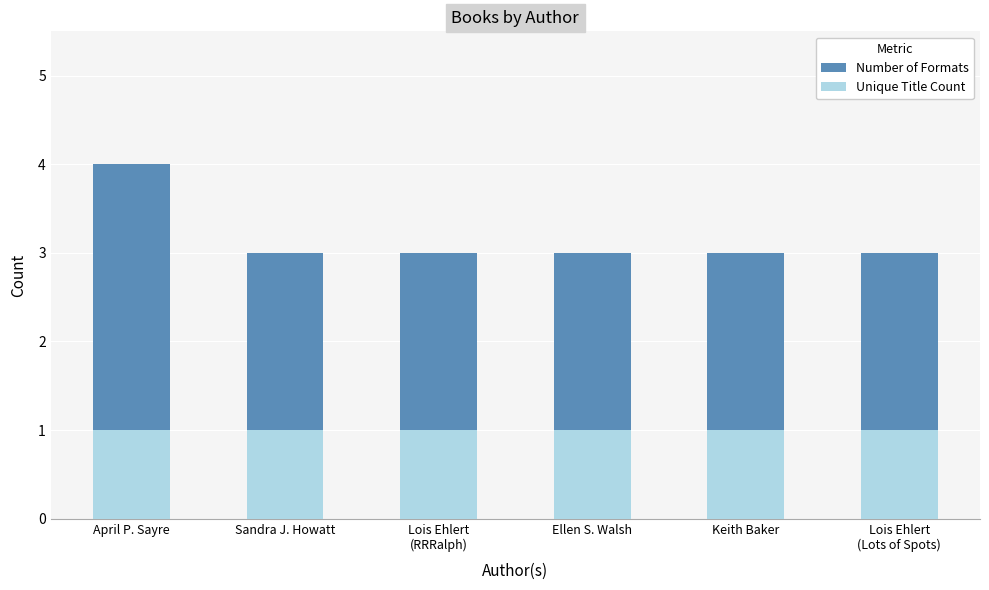

What is the sum of all Number of Formats values?

19